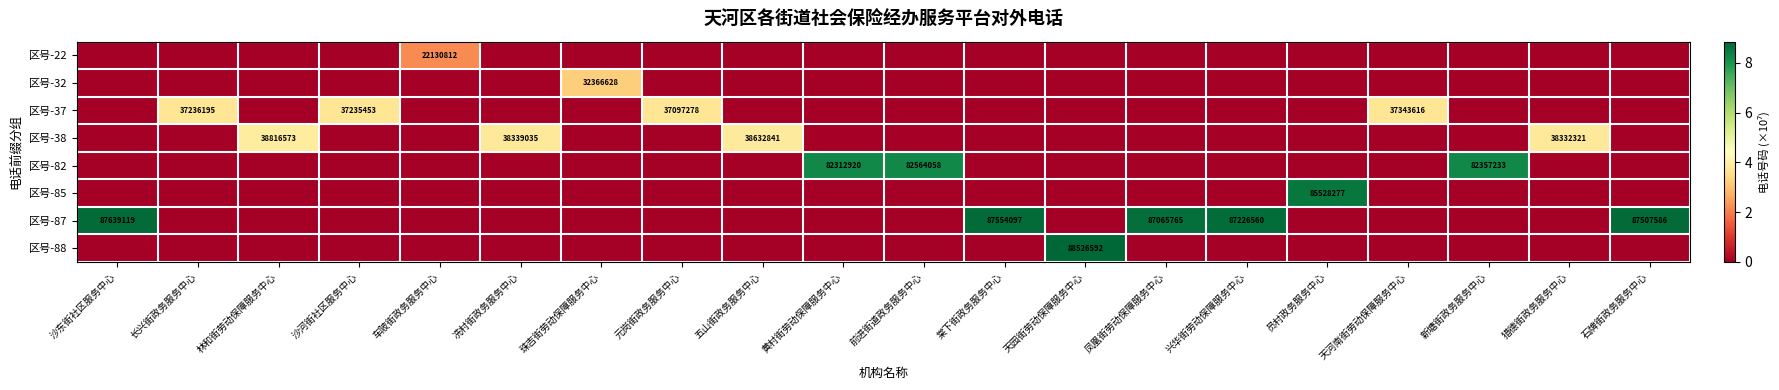

At which category is the sum across all series the highest?

天园街劳动保障服务中心